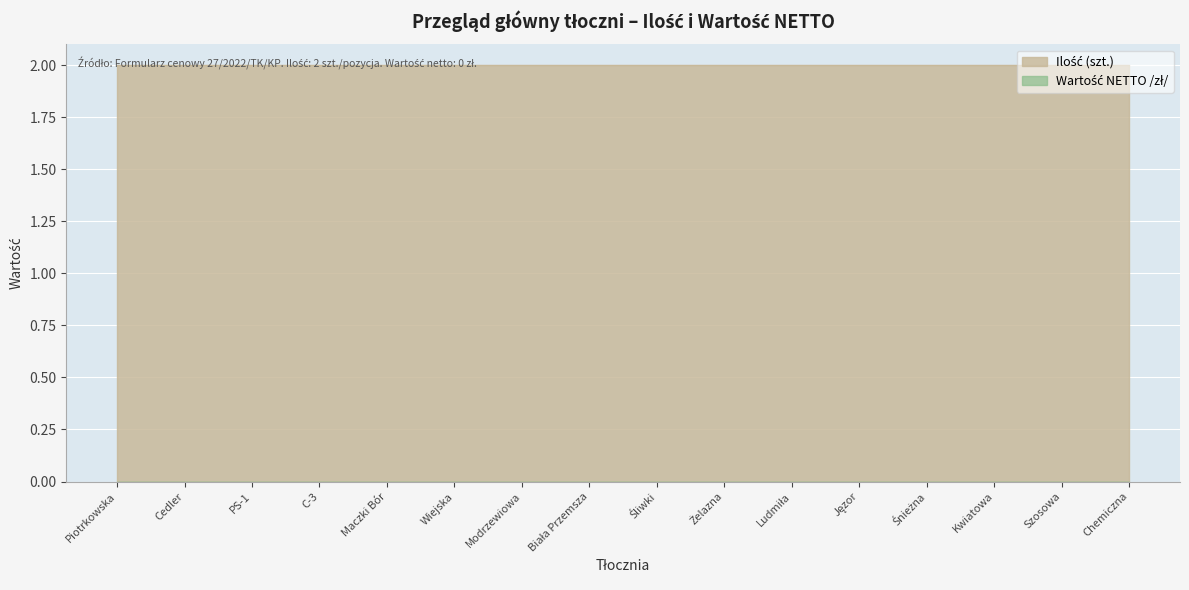

At how many categories does at least one series exceed 1?

16